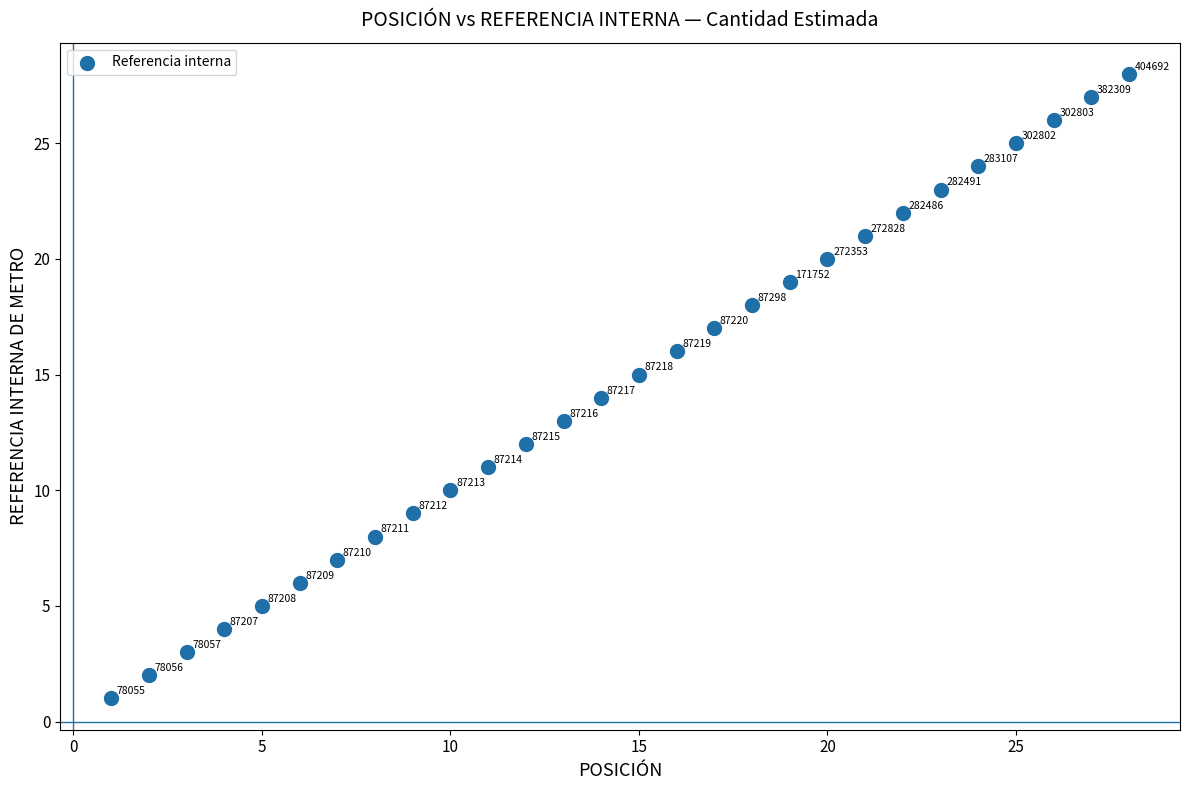

What Y value in the scatter plot is closest to 14?

14